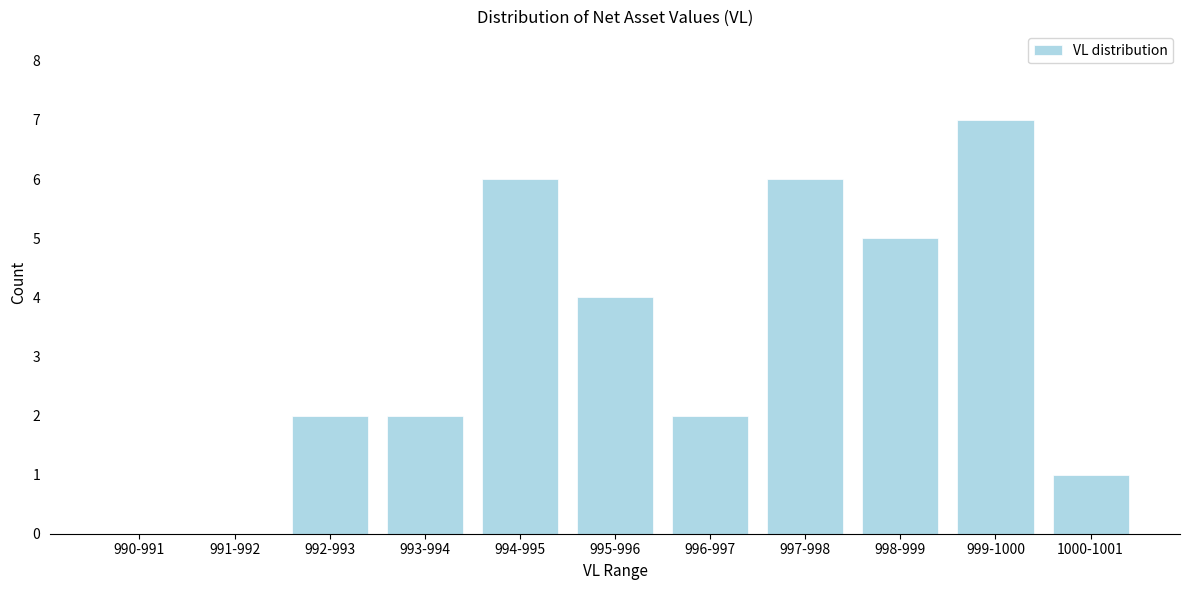

Reading left to right, list all the values displayed in this chart.

990-991=0	991-992=0	992-993=2	993-994=2	994-995=6	995-996=4	996-997=2	997-998=6	998-999=5	999-1000=7	1000-1001=1